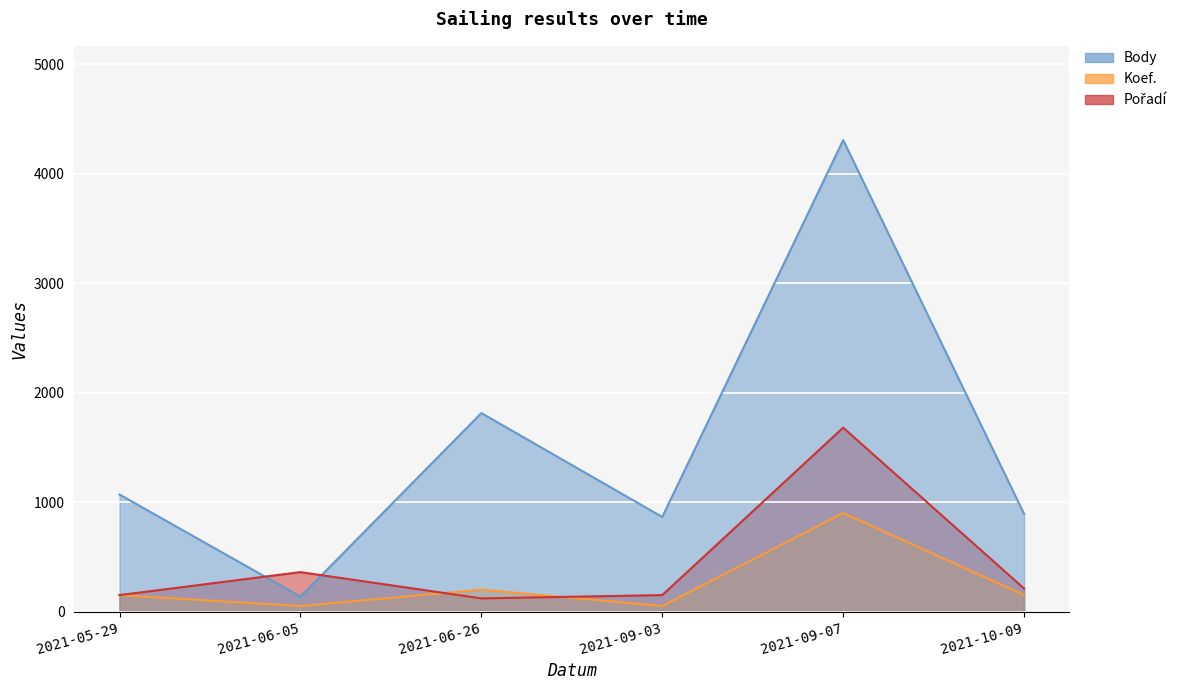

Which series has the largest total across all categories?

Body